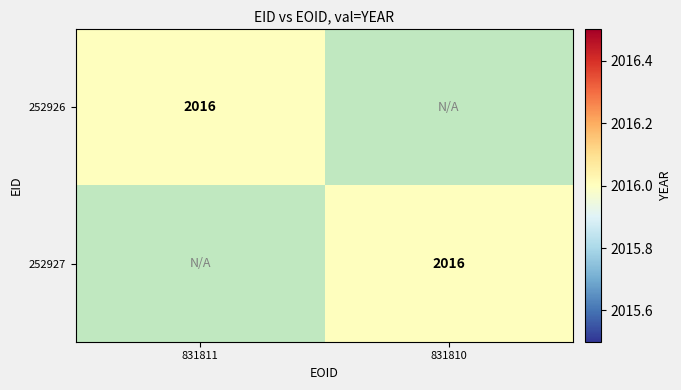

What is the total value across all series at 1?

2016